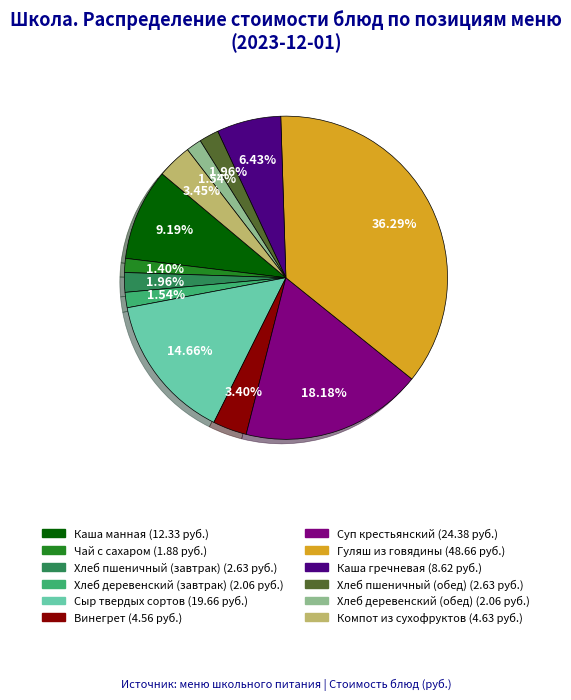

To the nearest percent, what percentage of the pie is Винегрет?

3%